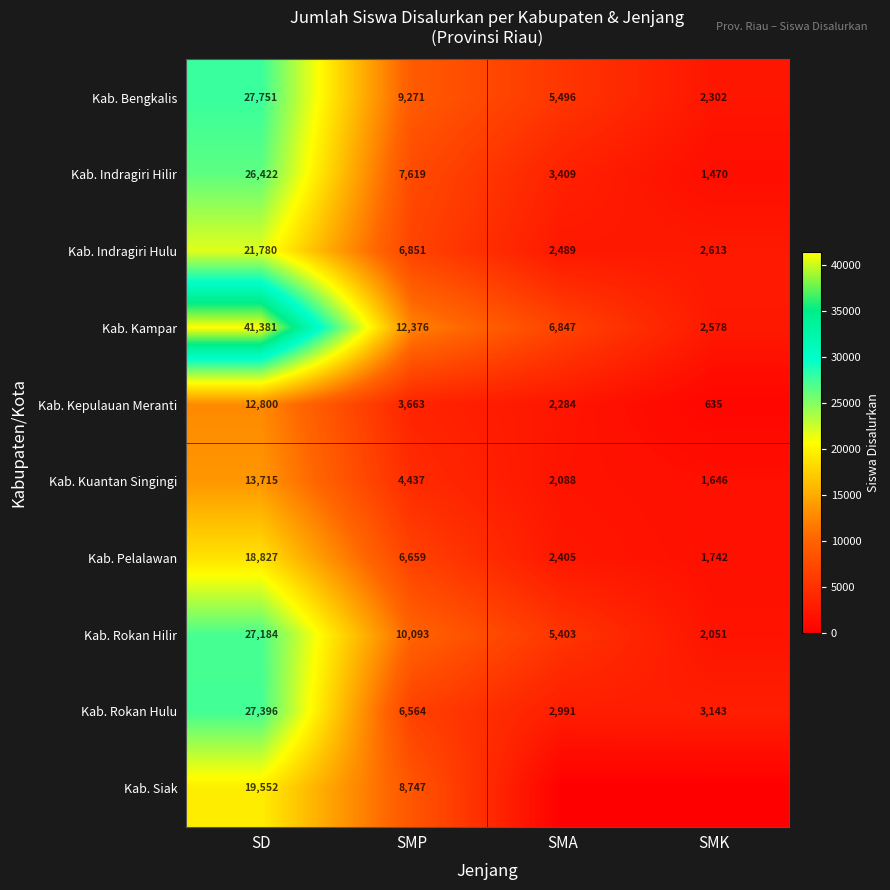

Rank the series at SMP from highest to lowest value.

Kab. Kampar, Kab. Rokan Hilir, Kab. Bengkalis, Kab. Siak, Kab. Indragiri Hilir, Kab. Indragiri Hulu, Kab. Pelalawan, Kab. Rokan Hulu, Kab. Kuantan Singingi, Kab. Kepulauan Meranti